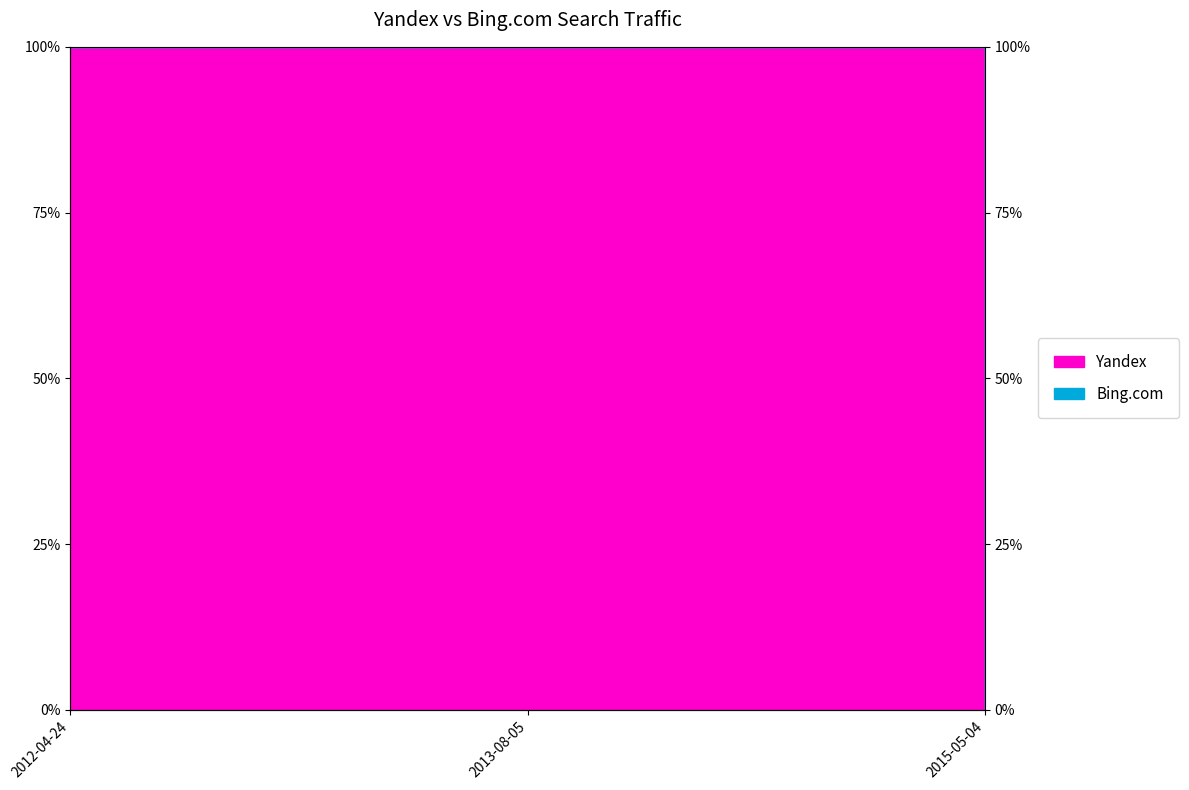

What is the difference between the values at 2015-05-04 and 2013-08-05?

1